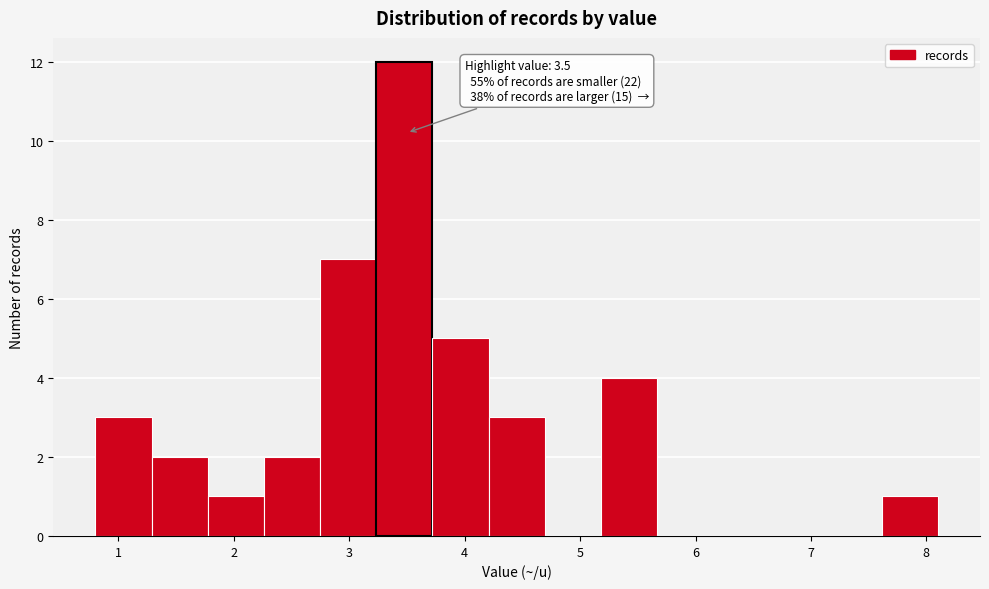

Which range on the x-axis has the tallest bar?

3.2 to 3.7